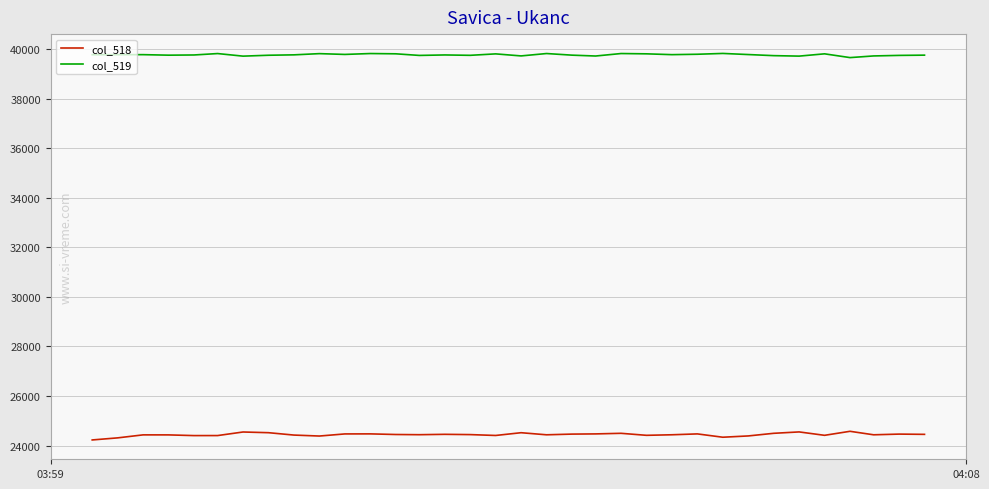

Which series has the largest total across all categories?

col_519